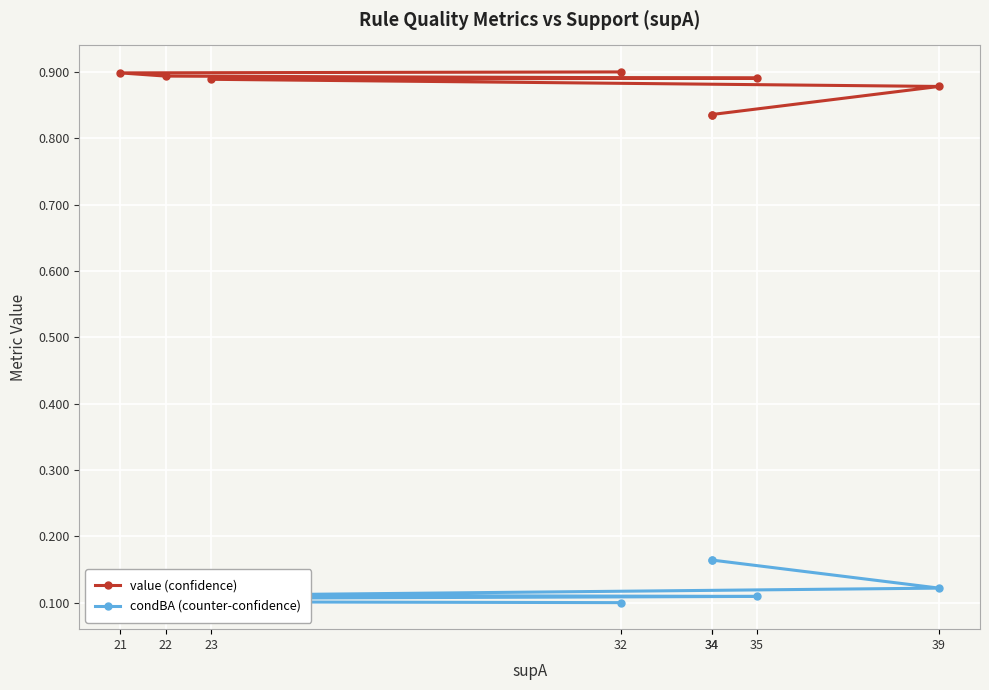

True or false: condBA (counter-confidence) has a value of 0.1 at 32.

False